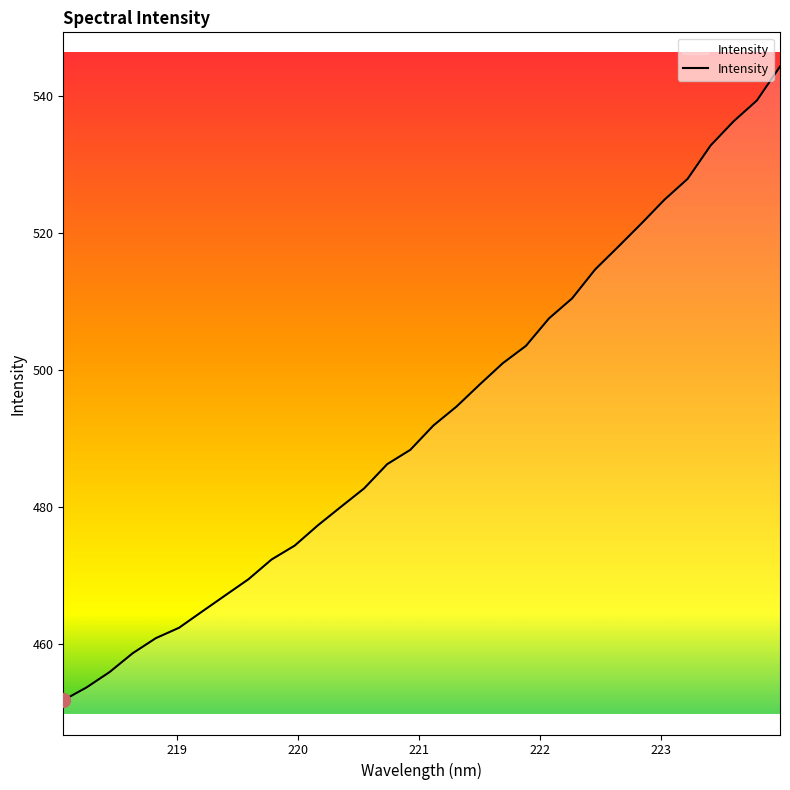

What is the difference between the maximum and minimum values?

92.6